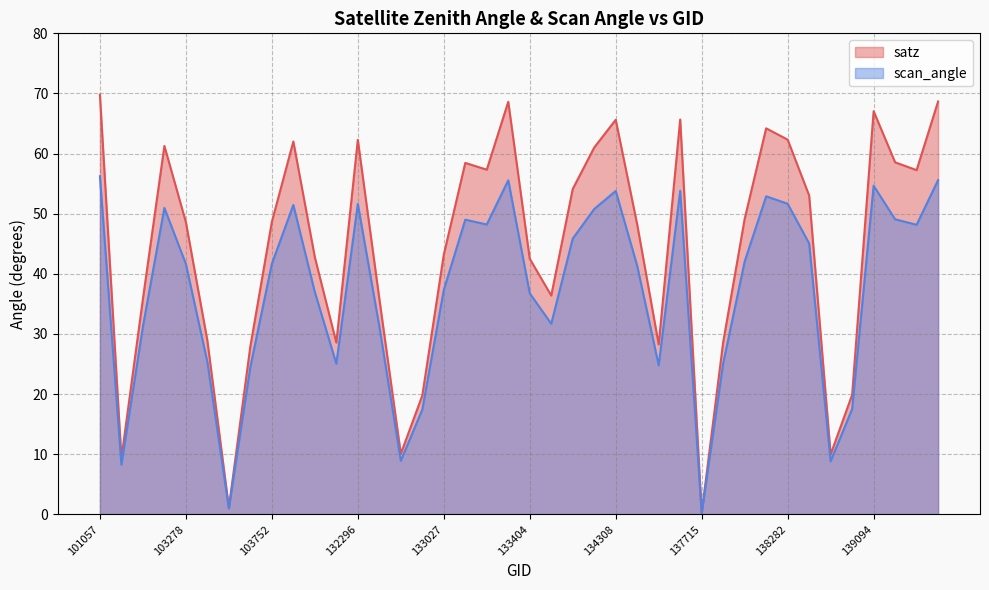

What is the difference between the second highest and second lowest values in the satz series?

67.6